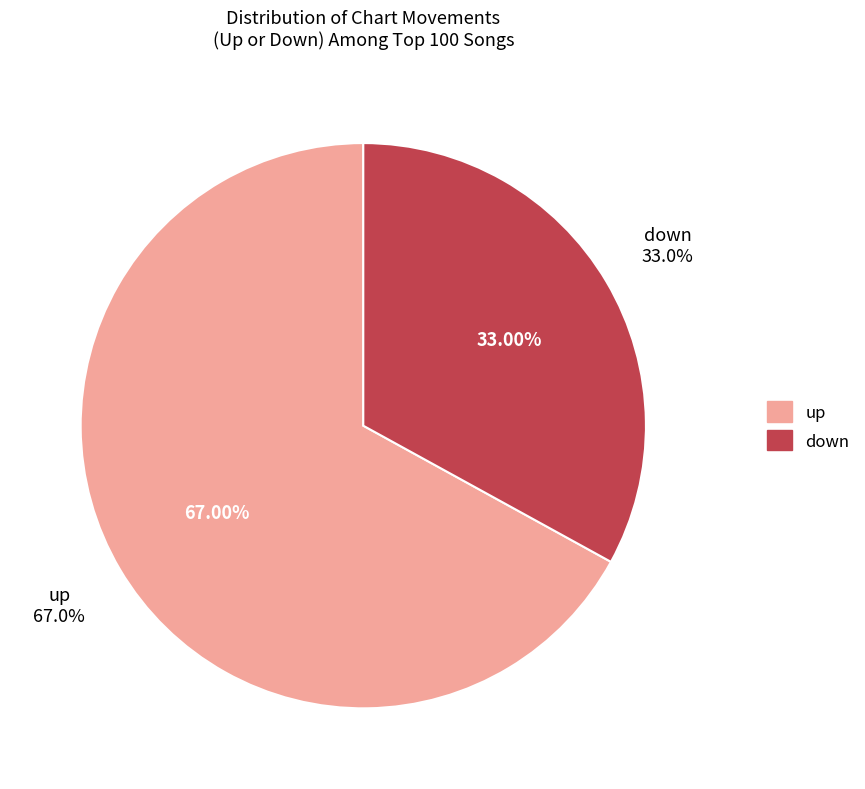

The down slice represents 33% of the pie. True or false?

True